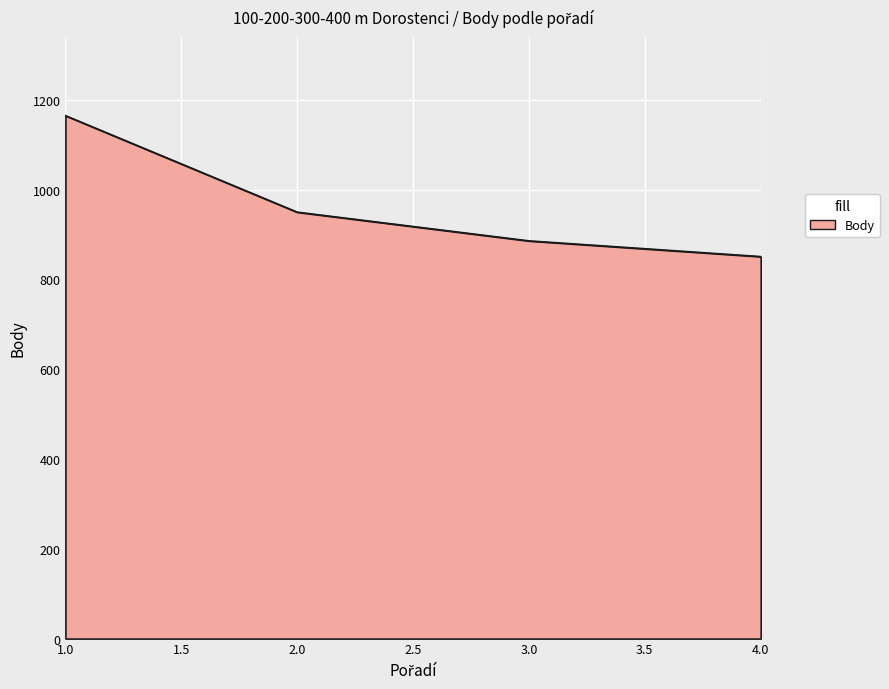

What is the difference between the second highest and minimum values?

99